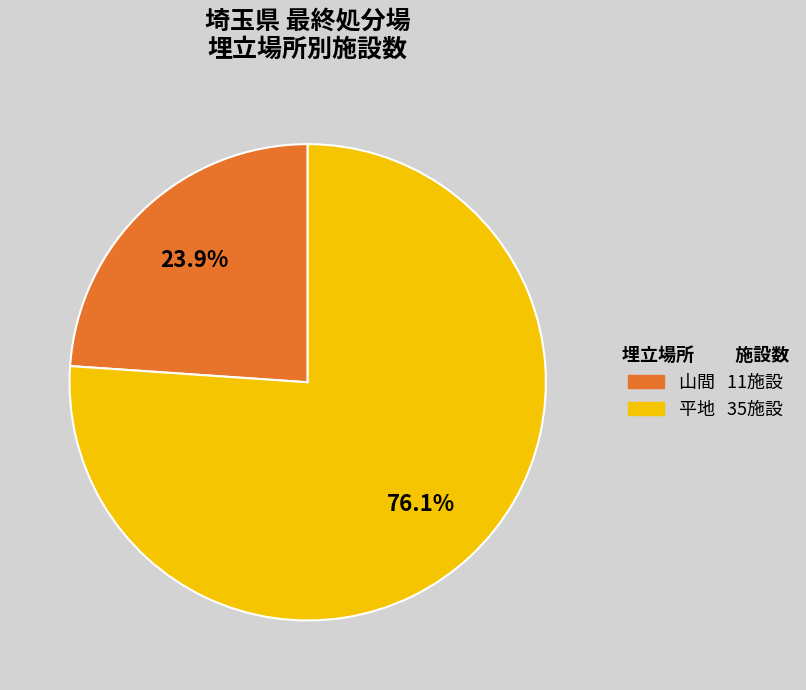

To the nearest percent, what is the combined percentage of 山間 and 平地?

100%